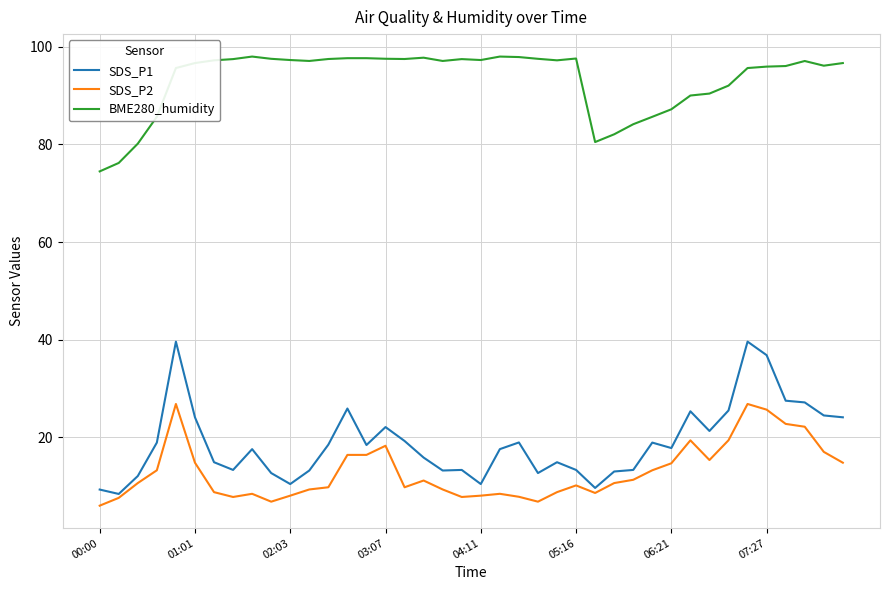

What is the lowest value of the SDS_P2 series?

6.0